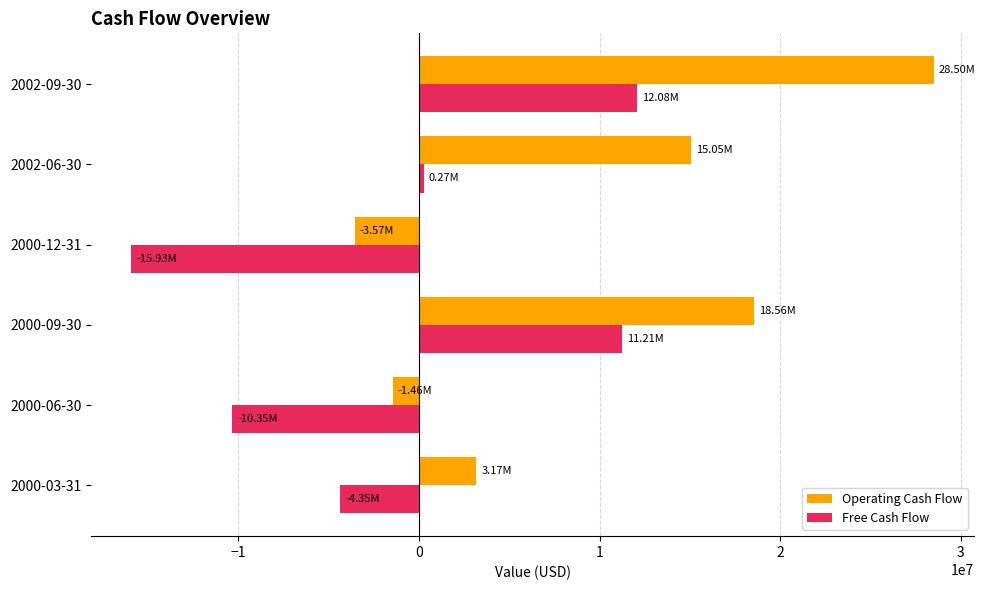

Which series has the largest total across all categories?

Operating Cash Flow